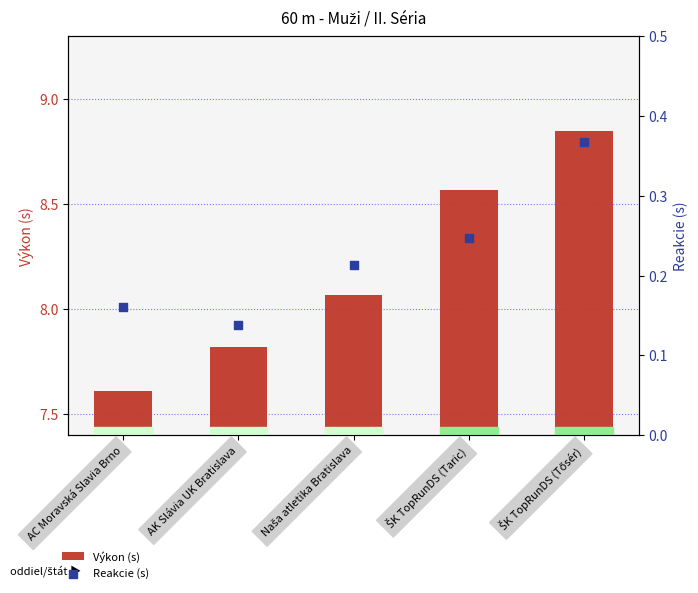

Which series reaches the minimum Y coordinate?

Reakcie (s)